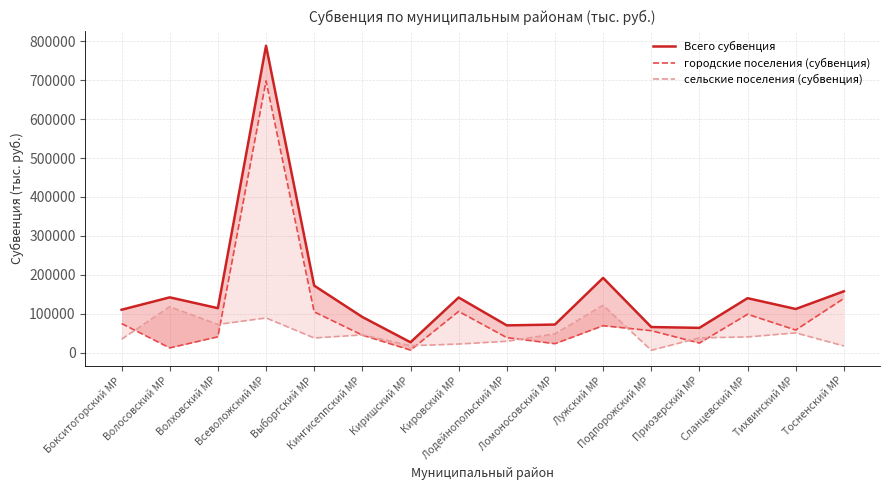

In городские поселения (субвенция), how many points are higher than both neighbors (excluding endpoints)?

4